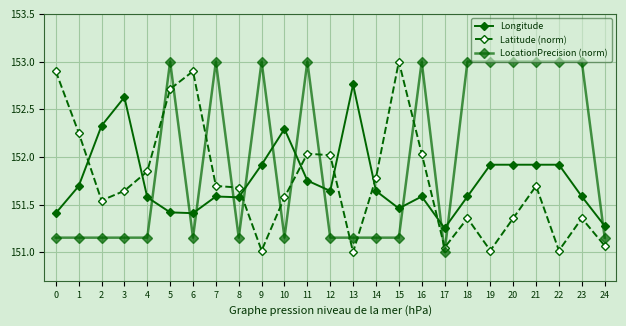

Reading right to left, what are all the values shown in this chart?

Longitude: 151.3	151.6	151.9	151.9	151.9	151.9	151.6	151.3	151.6	151.5	151.6	152.8	151.6	151.8	152.3	151.9	151.6	151.6	151.4	151.4	151.6	152.6	152.3	151.7	151.4
Latitude (norm): 151.1	151.4	151.0	151.7	151.4	151.0	151.4	151.0	152.0	153.0	151.8	151.0	152.0	152.0	151.6	151.0	151.7	151.7	152.9	152.7	151.8	151.6	151.5	152.3	152.9
LocationPrecision (norm): 151.2	153.0	153.0	153.0	153.0	153.0	153.0	151.0	153.0	151.2	151.2	151.2	151.2	153.0	151.2	153.0	151.2	153.0	151.2	153.0	151.2	151.2	151.2	151.2	151.2